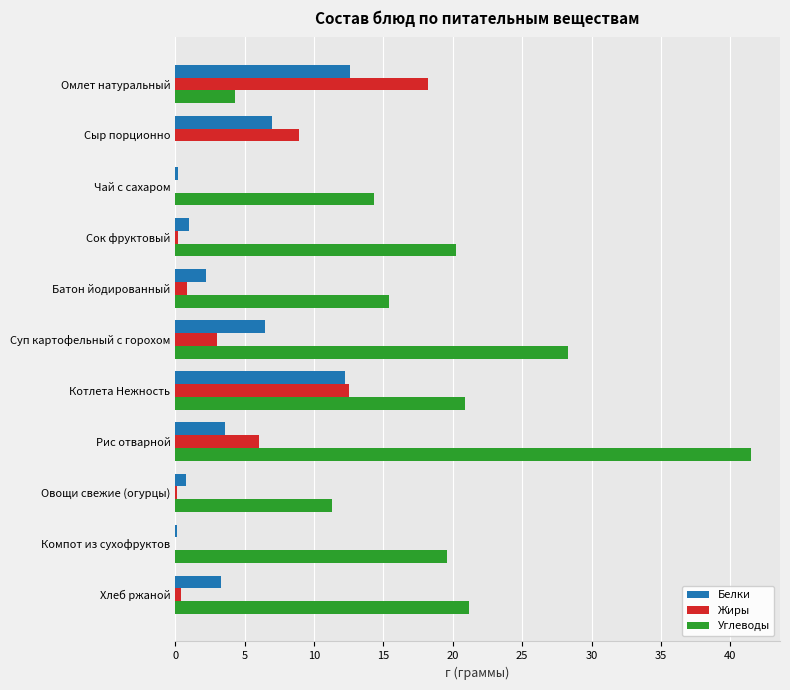

At which category is the sum across all series the highest?

Рис отварной